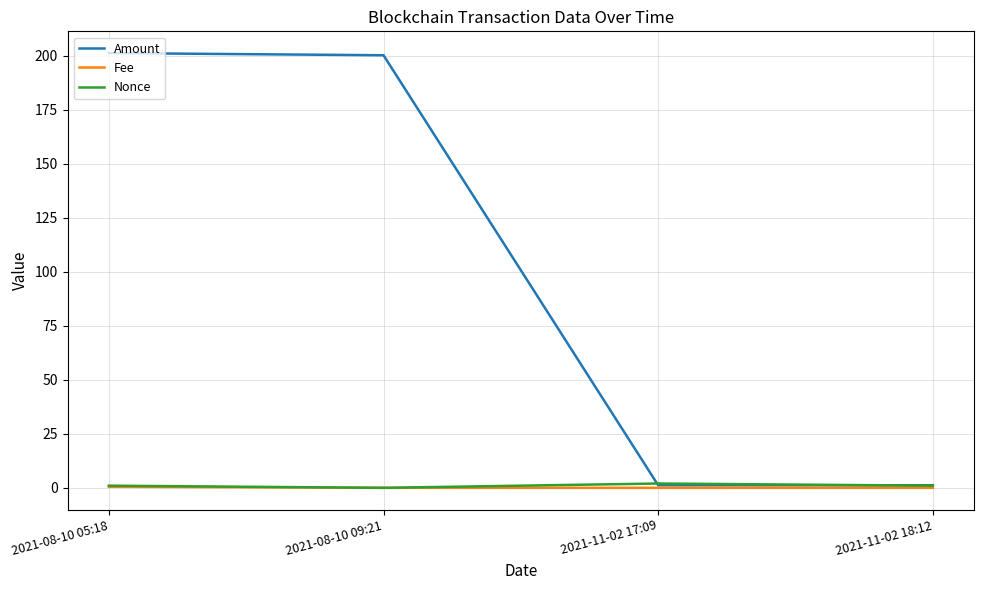

What is the greatest value displayed?

201.1